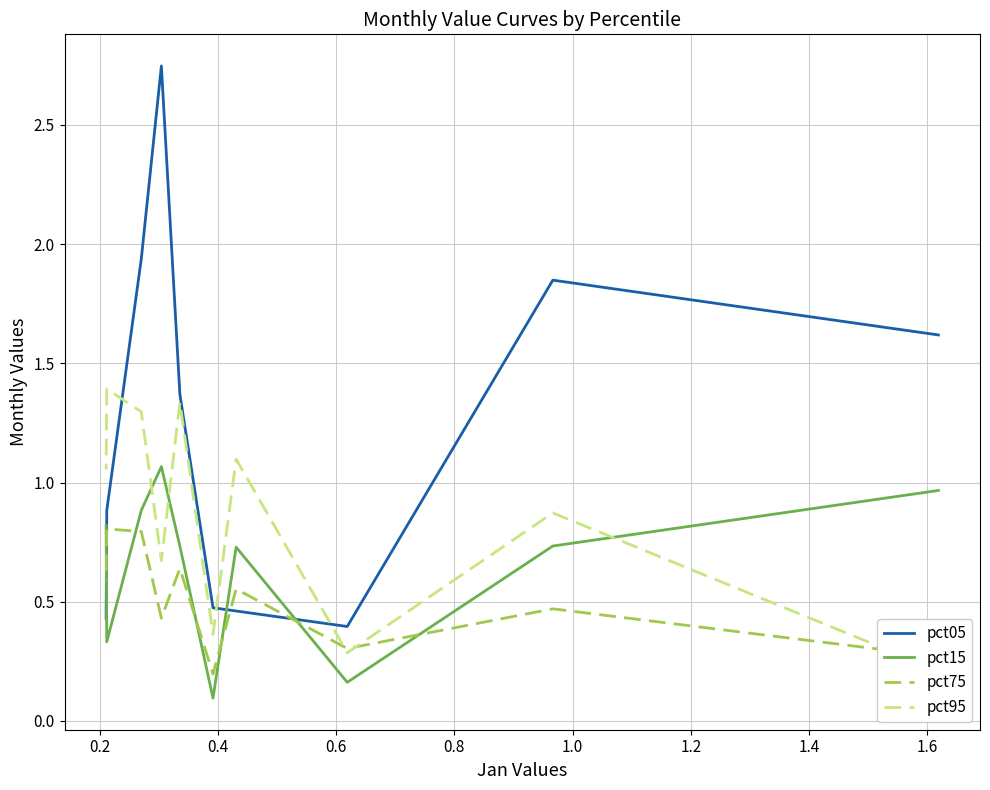

True or false: pct15 has a value of 0.1 at 0.4.

False